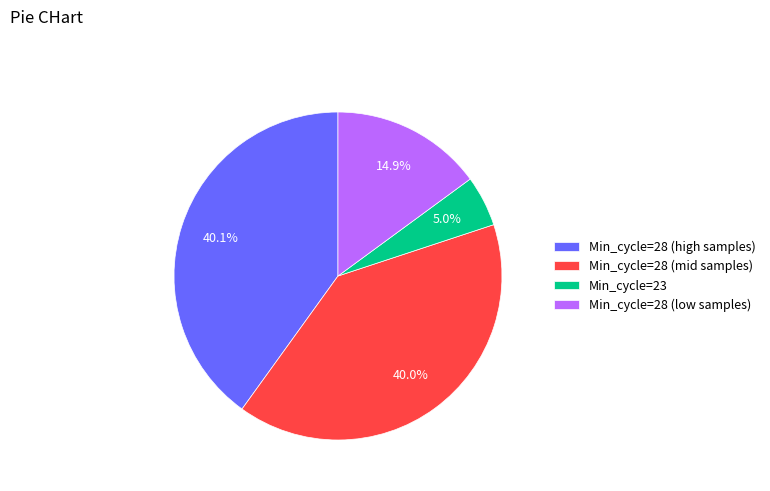

Which slice is the smallest?

Min_cycle=23